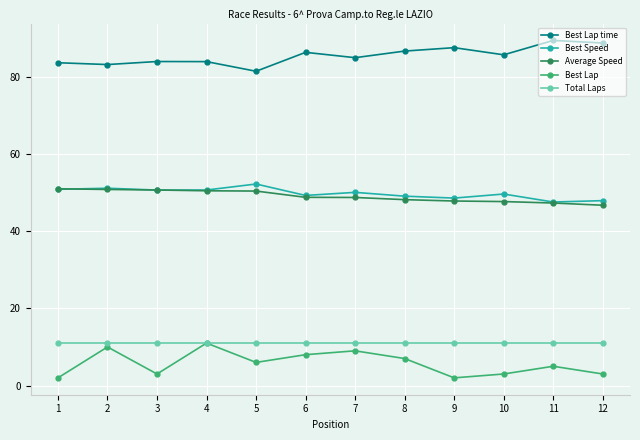

What is the value of the Best Lap time point at the 1st from the left?

83.6